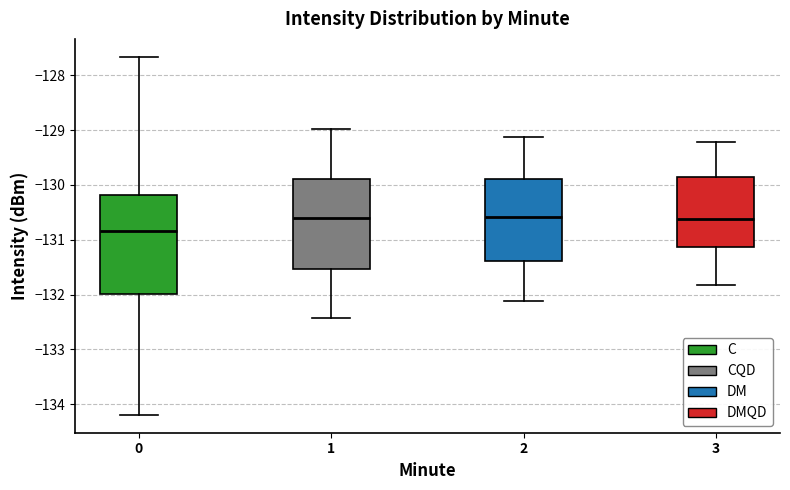

Reading left to right, transcribe this box plot: for each box, give where its median line is, the range the box spans, and where its two whiskers end, as read against the y-axis. The values are not printed on the chart, so give them approximately, as read against the axis.

0: median -130.8, box -132.0 to -130.2, whiskers -134.2 to -127.7
1: median -130.6, box -131.5 to -129.9, whiskers -132.4 to -129.0
2: median -130.6, box -131.4 to -129.9, whiskers -132.1 to -129.1
3: median -130.6, box -131.1 to -129.8, whiskers -131.8 to -129.2